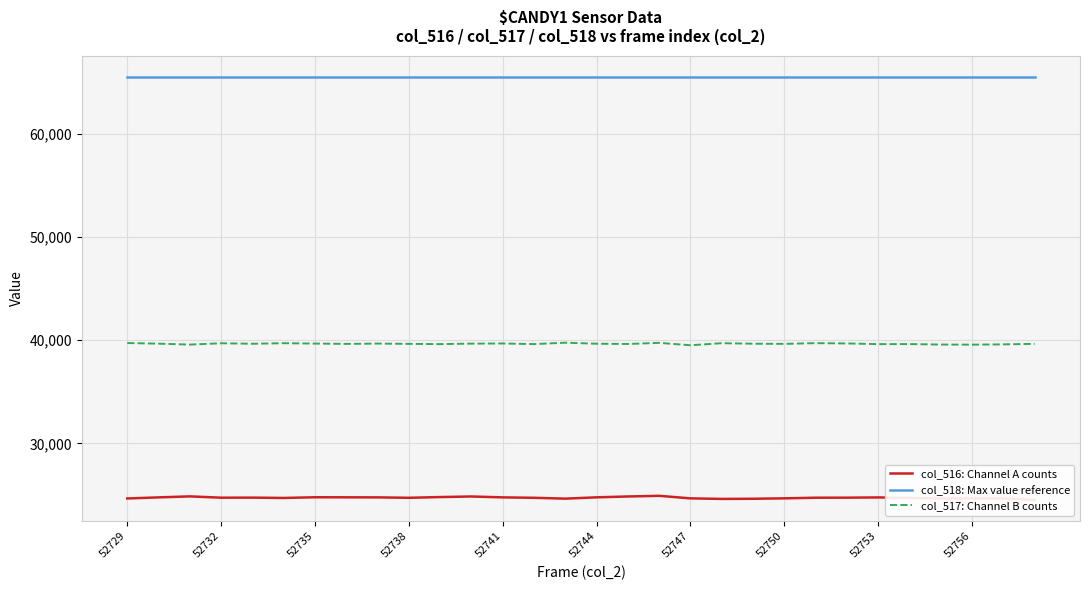

How many data points does each series have?

30